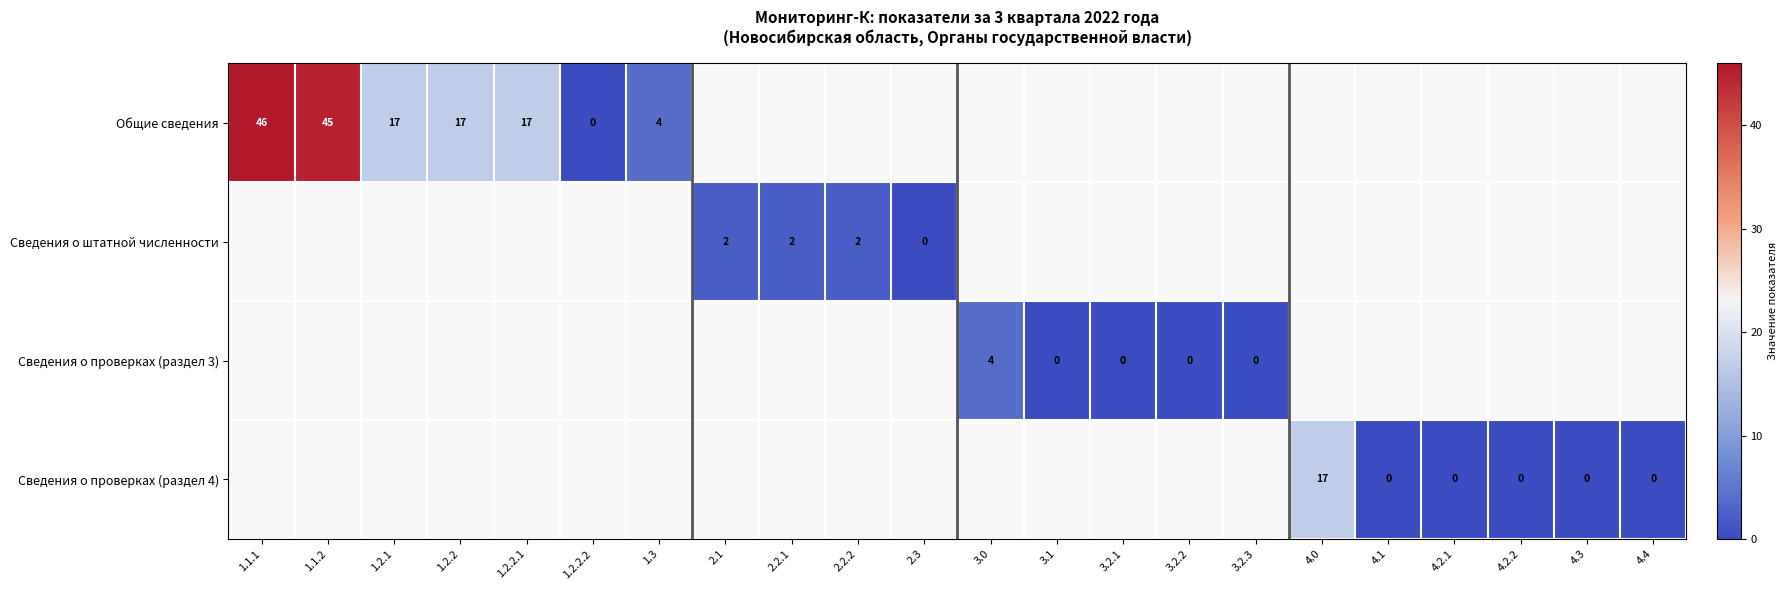

Which has a higher value, 2.2.2 or 1.3?

1.3